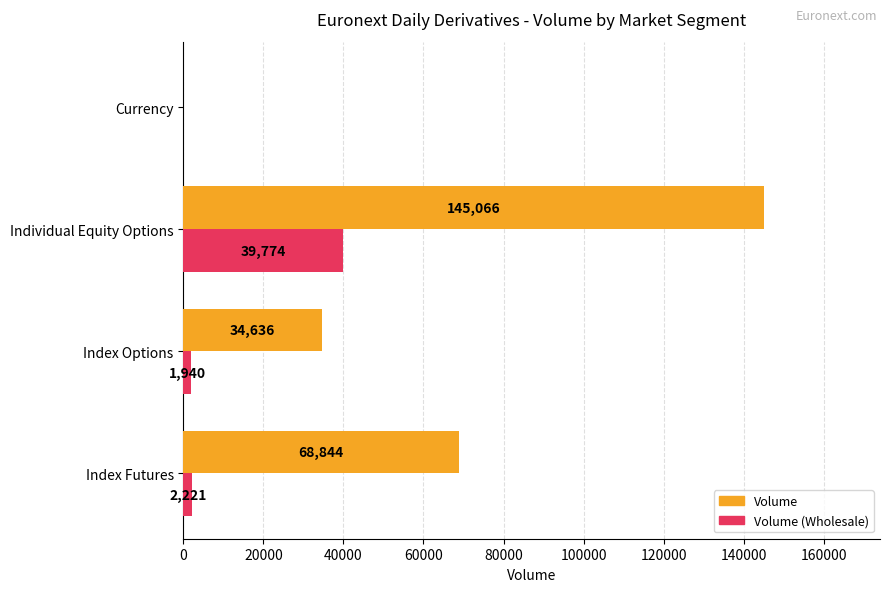

Which series has the largest total across all categories?

Volume